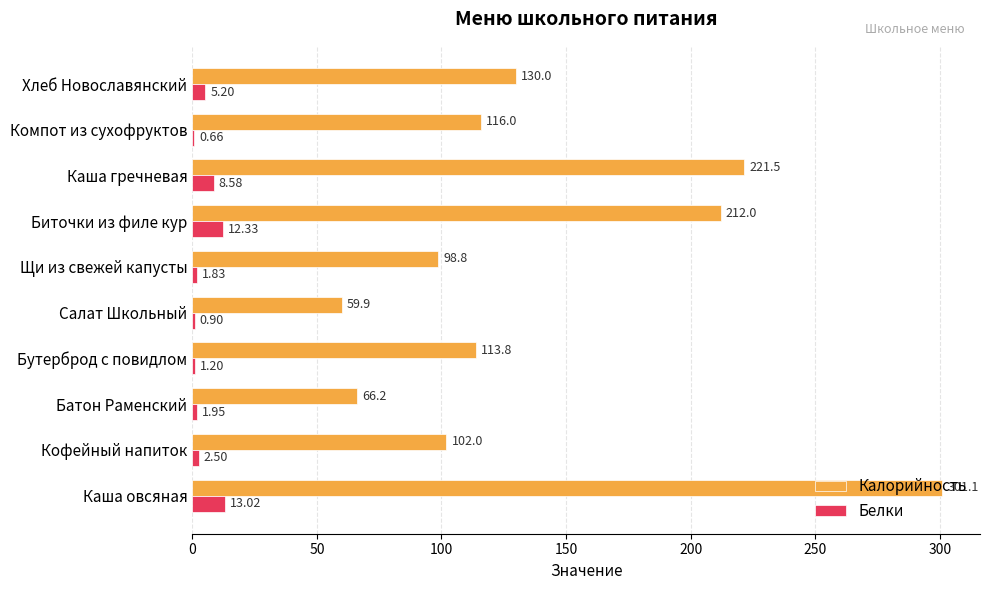

Which category has the highest value in the Калорийность series?

Каша овсяная